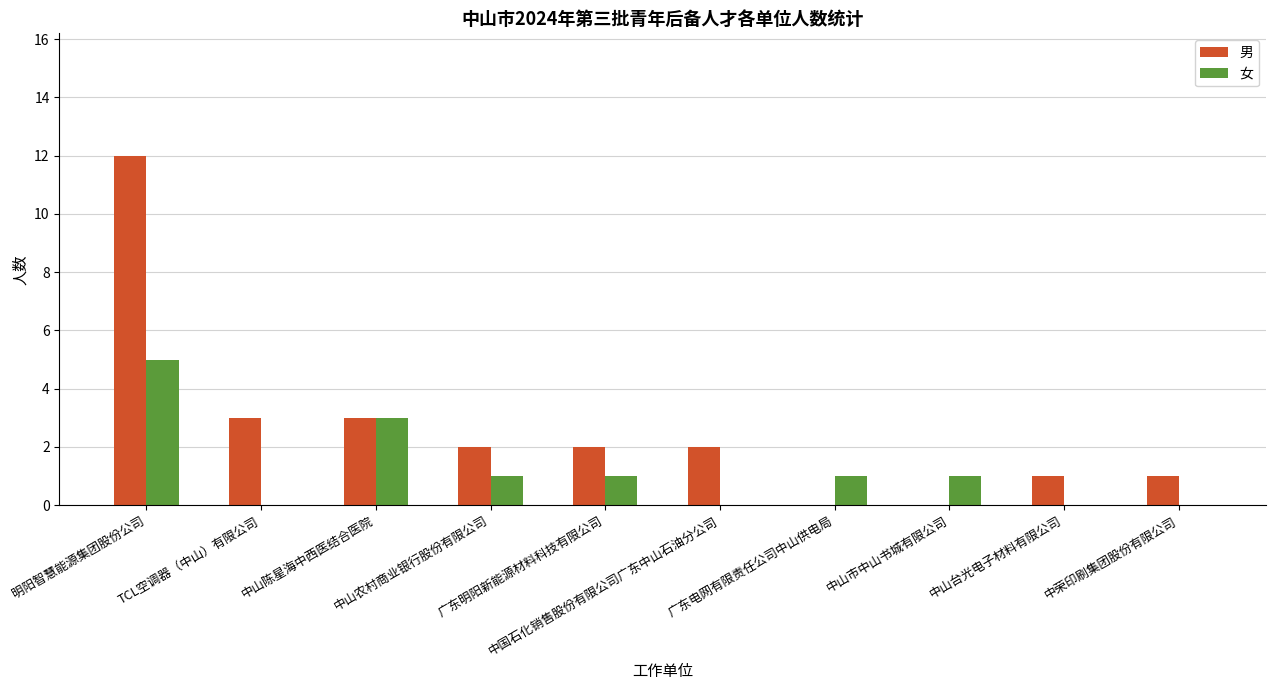

Reading right to left, list all the values displayed in this chart.

男: 1	1	0	0	2	2	2	3	3	12
女: 0	0	1	1	0	1	1	3	0	5